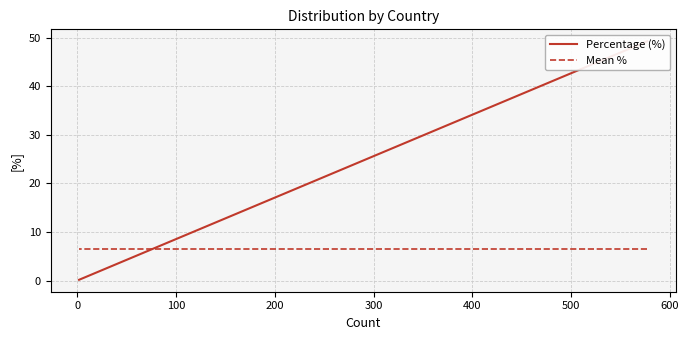

List the series in order of their peak value, lowest first.

Mean %, Percentage (%)